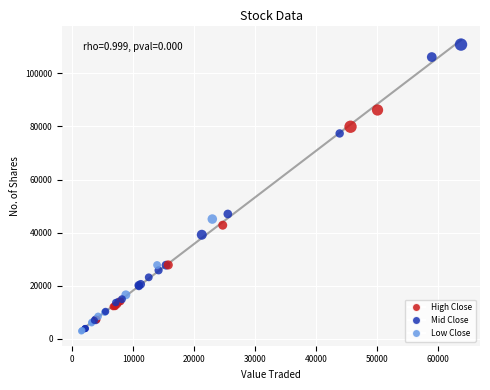

What Y value in the scatter plot is closest to 56878?

47049